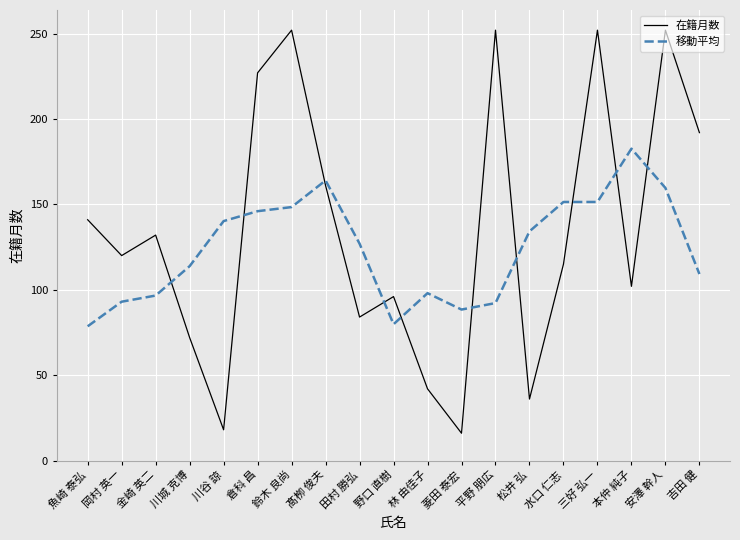

What are all the series names shown in the legend?

在籍月数, 移動平均